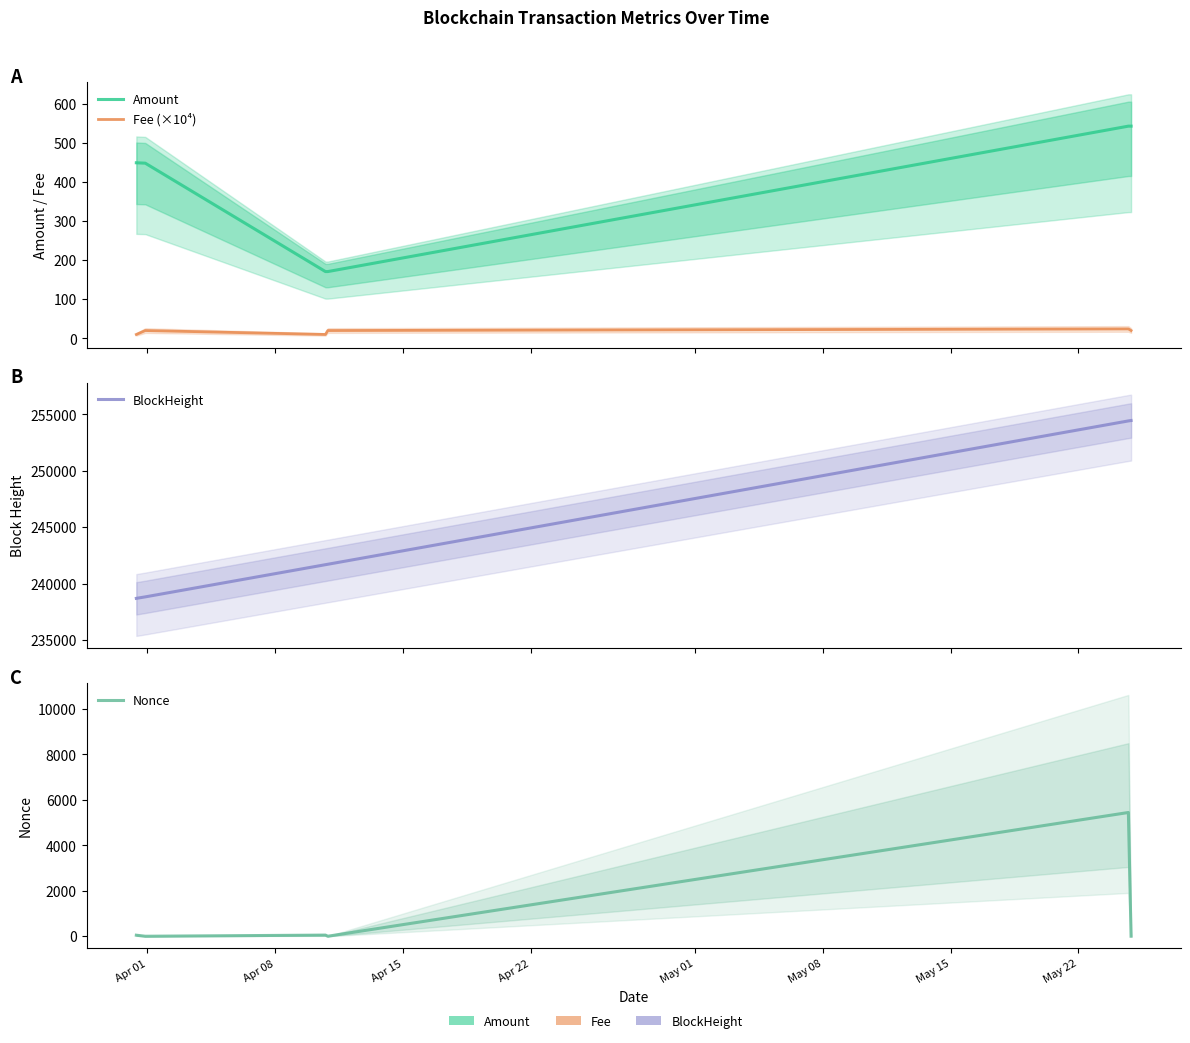

Reading left to right, extract all data points from this chart.

Amount: 448.8	447.8	170.8	170.8	542.4	542.4
Fee (×10⁴): 10.0	20.0	10.0	20.0	24.1	20.0
BlockHeight: 238690.0	238821.0	241675.0	241712.0	254420.0	254456.0
Nonce: 46.0	0.0	50.0	1.0	5447.0	2.0